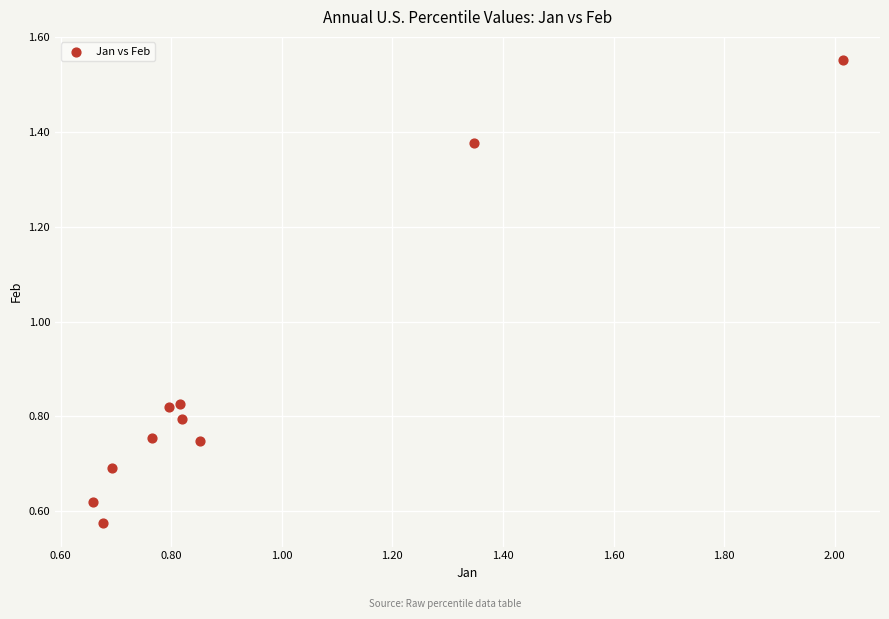

What is the average X value?

0.9